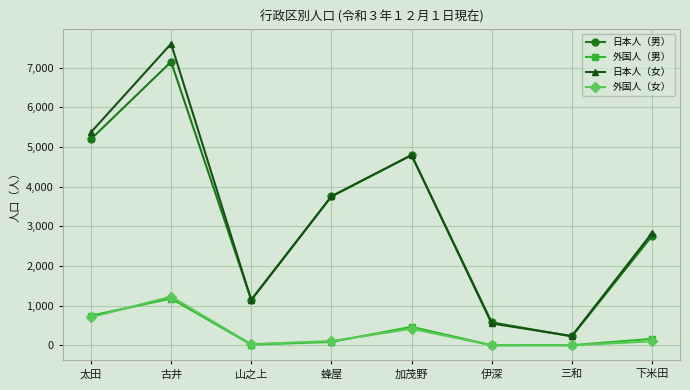

In 日本人（女）, how many points are lower than both neighbors (excluding endpoints)?

2